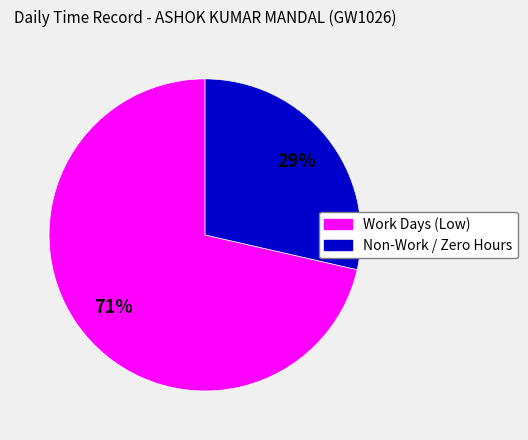

Is the sum of Work Days (Low) and Non-Work / Zero Hours greater than half?

Yes